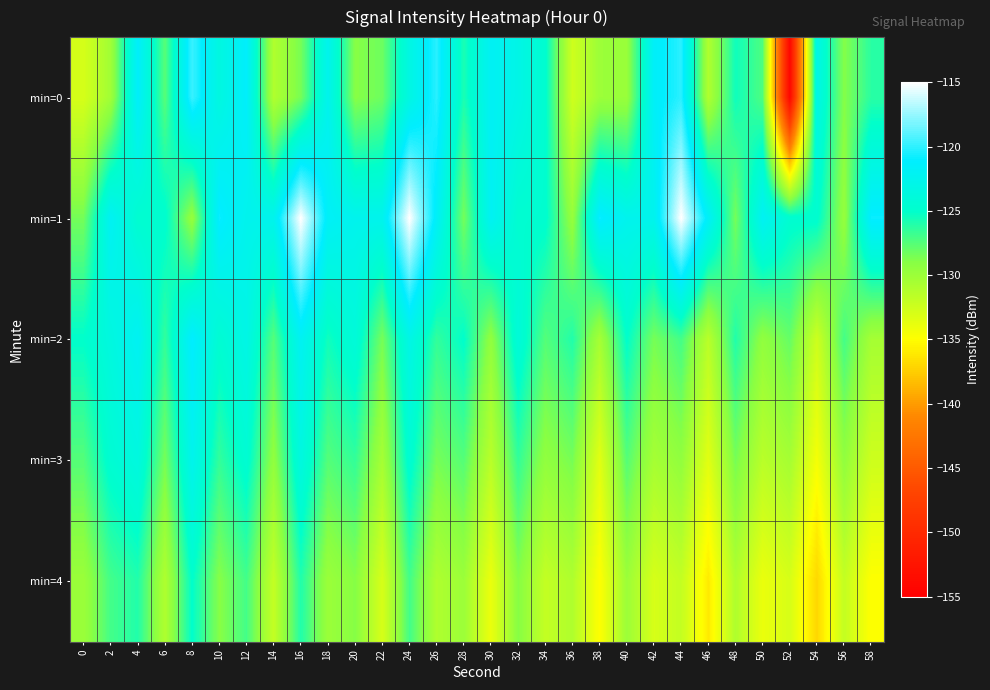

Reading left to right, transcribe all the data shown in this chart.

min=0: 0=-133.0	2=-130.2	4=-121.4	6=-127.6	8=-119.7	10=-123.4	12=-121.3	14=-131.0	16=-128.5	18=-122.4	20=-129.0	22=-128.2	24=-123.2	26=-120.1	28=-125.8	30=-121.9	32=-123.0	34=-124.7	36=-132.6	38=-130.0	40=-129.8	42=-121.6	44=-120.1	46=-131.0	48=-125.5	50=-127.3	52=-154.2	54=-122.9	56=-128.9	58=-126.2
min=1: 0=-128.4	2=-122.0	4=-124.6	6=-124.7	8=-129.7	10=-120.8	12=-122.4	14=-122.5	16=-115.0	18=-121.7	20=-122.4	22=-122.5	24=-115.0	26=-121.7	28=-128.4	30=-122.0	32=-124.6	34=-124.7	36=-129.7	38=-120.8	40=-122.4	42=-122.5	44=-115.0	46=-121.7	48=-128.4	50=-122.0	52=-124.6	54=-124.7	56=-129.7	58=-120.8
min=2: 0=-125.0	2=-123.5	4=-122.0	6=-126.5	8=-121.0	10=-124.5	12=-123.0	14=-127.5	16=-122.0	18=-125.5	20=-124.0	22=-128.5	24=-123.0	26=-126.5	28=-125.0	30=-129.5	32=-124.0	34=-127.5	36=-126.0	38=-130.5	40=-125.0	42=-128.5	44=-127.0	46=-131.5	48=-126.0	50=-129.5	52=-128.0	54=-132.5	56=-127.0	58=-130.5
min=3: 0=-127.5	2=-124.5	4=-123.5	6=-128.5	8=-122.5	10=-126.5	12=-124.5	14=-129.5	16=-123.5	18=-127.5	20=-126.5	22=-130.5	24=-124.5	26=-128.5	28=-127.5	30=-131.5	32=-126.5	34=-129.5	36=-128.5	38=-133.5	40=-127.5	42=-130.5	44=-129.5	46=-133.5	48=-128.5	50=-131.5	52=-130.5	54=-134.5	56=-129.5	58=-132.5
min=4: 0=-130.0	2=-127.0	4=-126.0	6=-131.0	8=-125.0	10=-129.0	12=-127.0	14=-132.0	16=-126.0	18=-130.0	20=-129.0	22=-133.0	24=-127.0	26=-131.0	28=-130.0	30=-134.0	32=-129.0	34=-132.0	36=-131.0	38=-135.0	40=-130.0	42=-133.0	44=-132.0	46=-136.0	48=-131.0	50=-134.0	52=-133.0	54=-137.0	56=-132.0	58=-135.0